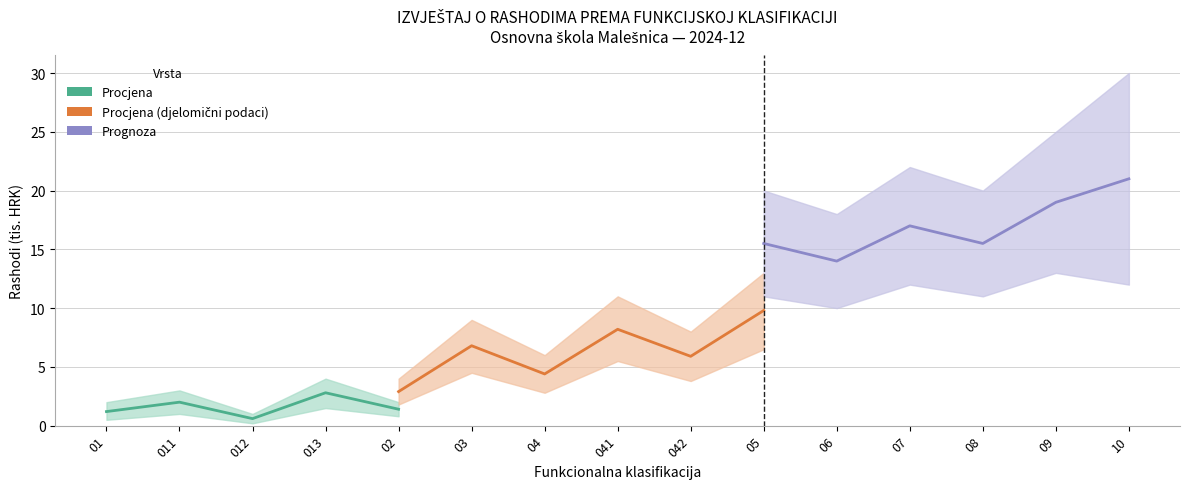

What is the greatest value displayed?

30